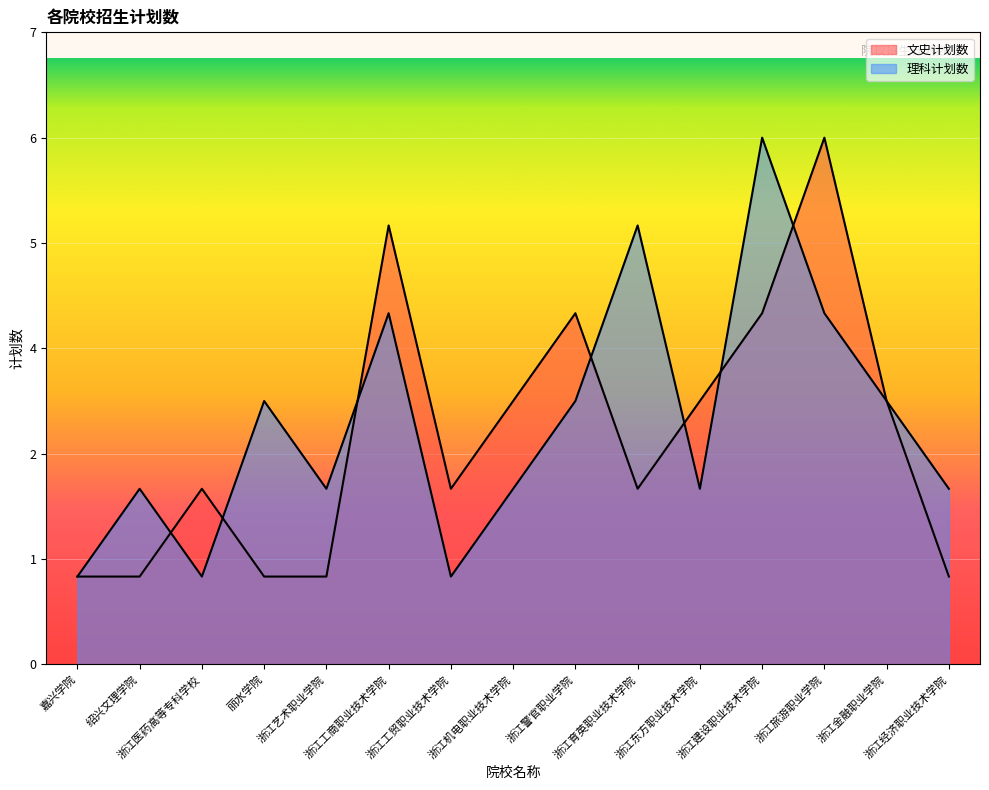

How many 文史计划数 values are between 1 and 4?

13